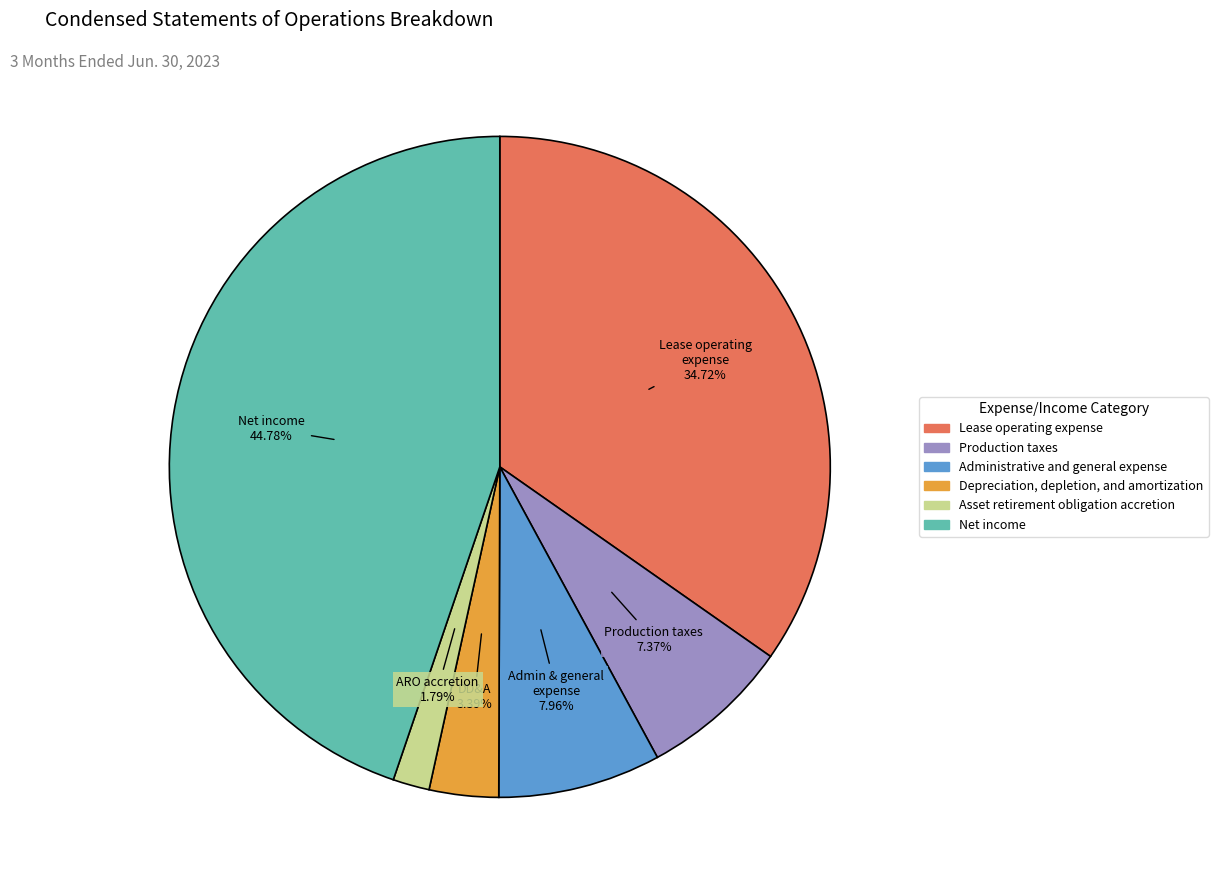

Count the number of slices in the pie.

6